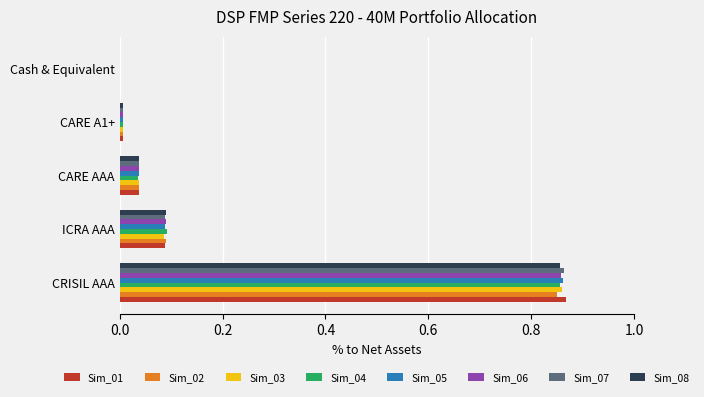

The Sim_03 series shows 0.0 at CARE AAA. True or false?

True